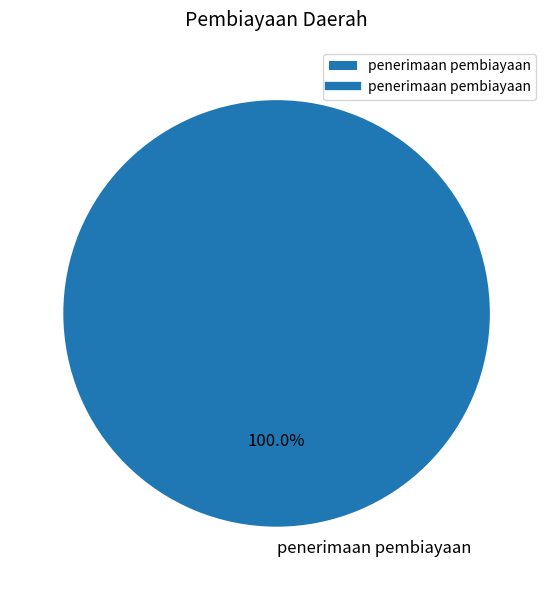

Is there any slice that represents more than half of the pie?

Yes